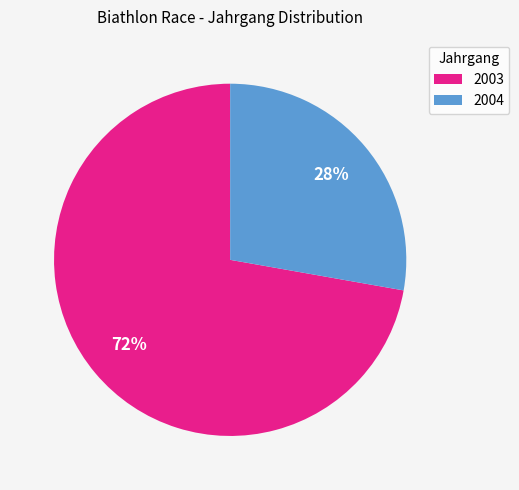

Is there any slice that represents more than half of the pie?

Yes